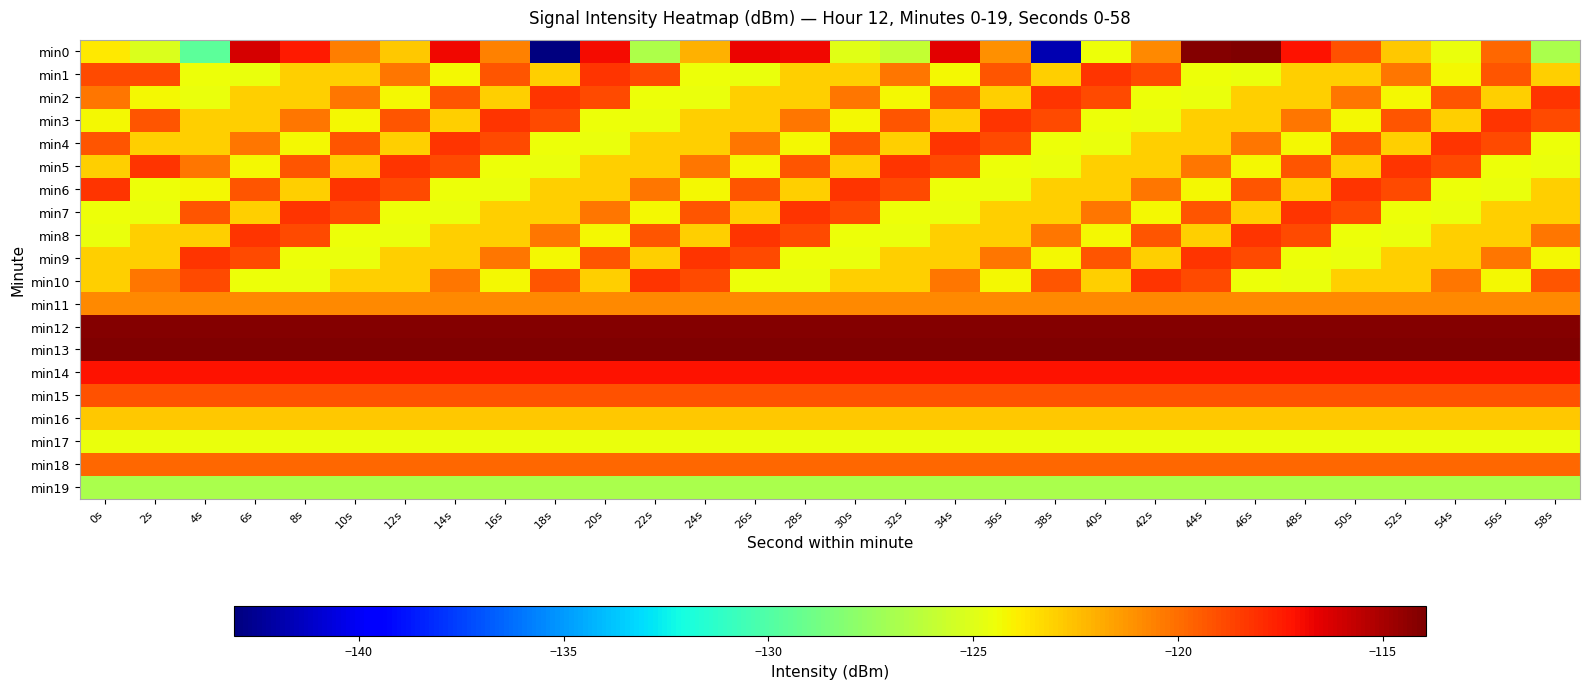

Reading right to left, transcribe all the data shown in this chart.

min0: 58s=-126.8	56s=-119.8	54s=-124.6	52s=-122.8	50s=-119.2	48s=-117.2	46s=-114.0	44s=-114.2	42s=-120.8	40s=-124.5	38s=-141.7	36s=-121.1	34s=-116.6	32s=-125.9	30s=-124.9	28s=-116.8	26s=-116.7	24s=-122.1	22s=-126.7	20s=-116.9	18s=-143.1	16s=-120.6	14s=-116.8	12s=-122.8	10s=-120.4	8s=-117.4	6s=-116.2	4s=-129.6	2s=-125.2	0s=-123.8
min1: 58s=-123.0	56s=-119.3	54s=-124.2	52s=-120.3	50s=-122.9	48s=-123.0	46s=-124.6	44s=-124.5	42s=-118.9	40s=-118.2	38s=-123.0	36s=-119.3	34s=-124.2	32s=-120.3	30s=-122.9	28s=-123.0	26s=-124.6	24s=-124.5	22s=-118.9	20s=-118.2	18s=-123.0	16s=-119.3	14s=-124.2	12s=-120.3	10s=-122.9	8s=-123.0	6s=-124.6	4s=-124.5	2s=-118.9	0s=-118.9
min2: 58s=-118.2	56s=-123.0	54s=-119.3	52s=-124.2	50s=-120.3	48s=-122.9	46s=-123.0	44s=-124.6	42s=-124.5	40s=-118.9	38s=-118.2	36s=-123.0	34s=-119.3	32s=-124.2	30s=-120.3	28s=-122.9	26s=-123.0	24s=-124.6	22s=-124.5	20s=-118.9	18s=-118.2	16s=-123.0	14s=-119.3	12s=-124.2	10s=-120.3	8s=-122.9	6s=-123.0	4s=-124.6	2s=-124.2	0s=-120.3
min3: 58s=-118.9	56s=-118.2	54s=-123.0	52s=-119.3	50s=-124.2	48s=-120.3	46s=-122.9	44s=-123.0	42s=-124.6	40s=-124.5	38s=-118.9	36s=-118.2	34s=-123.0	32s=-119.3	30s=-124.2	28s=-120.3	26s=-122.9	24s=-123.0	22s=-124.6	20s=-124.5	18s=-118.9	16s=-118.2	14s=-123.0	12s=-119.3	10s=-124.2	8s=-120.3	6s=-122.9	4s=-123.0	2s=-119.3	0s=-124.2
min4: 58s=-124.5	56s=-118.9	54s=-118.2	52s=-123.0	50s=-119.3	48s=-124.2	46s=-120.3	44s=-122.9	42s=-123.0	40s=-124.6	38s=-124.5	36s=-118.9	34s=-118.2	32s=-123.0	30s=-119.3	28s=-124.2	26s=-120.3	24s=-122.9	22s=-123.0	20s=-124.6	18s=-124.5	16s=-118.9	14s=-118.2	12s=-123.0	10s=-119.3	8s=-124.2	6s=-120.3	4s=-122.9	2s=-123.0	0s=-119.3
min5: 58s=-124.6	56s=-124.5	54s=-118.9	52s=-118.2	50s=-123.0	48s=-119.3	46s=-124.2	44s=-120.3	42s=-122.9	40s=-123.0	38s=-124.6	36s=-124.5	34s=-118.9	32s=-118.2	30s=-123.0	28s=-119.3	26s=-124.2	24s=-120.3	22s=-122.9	20s=-123.0	18s=-124.6	16s=-124.5	14s=-118.9	12s=-118.2	10s=-123.0	8s=-119.3	6s=-124.2	4s=-120.3	2s=-118.2	0s=-123.0
min6: 58s=-123.0	56s=-124.6	54s=-124.5	52s=-118.9	50s=-118.2	48s=-123.0	46s=-119.3	44s=-124.2	42s=-120.3	40s=-122.9	38s=-123.0	36s=-124.6	34s=-124.5	32s=-118.9	30s=-118.2	28s=-123.0	26s=-119.3	24s=-124.2	22s=-120.3	20s=-122.9	18s=-123.0	16s=-124.6	14s=-124.5	12s=-118.9	10s=-118.2	8s=-123.0	6s=-119.3	4s=-124.2	2s=-124.5	0s=-118.2
min7: 58s=-122.9	56s=-123.0	54s=-124.6	52s=-124.5	50s=-118.9	48s=-118.2	46s=-123.0	44s=-119.3	42s=-124.2	40s=-120.3	38s=-122.9	36s=-123.0	34s=-124.6	32s=-124.5	30s=-118.9	28s=-118.2	26s=-123.0	24s=-119.3	22s=-124.2	20s=-120.3	18s=-122.9	16s=-123.0	14s=-124.6	12s=-124.5	10s=-118.9	8s=-118.2	6s=-123.0	4s=-119.3	2s=-124.6	0s=-124.5
min8: 58s=-120.3	56s=-122.9	54s=-123.0	52s=-124.6	50s=-124.5	48s=-118.9	46s=-118.2	44s=-123.0	42s=-119.3	40s=-124.2	38s=-120.3	36s=-122.9	34s=-123.0	32s=-124.6	30s=-124.5	28s=-118.9	26s=-118.2	24s=-123.0	22s=-119.3	20s=-124.2	18s=-120.3	16s=-122.9	14s=-123.0	12s=-124.6	10s=-124.5	8s=-118.9	6s=-118.2	4s=-123.0	2s=-123.0	0s=-124.6
min9: 58s=-124.2	56s=-120.3	54s=-122.9	52s=-123.0	50s=-124.6	48s=-124.5	46s=-118.9	44s=-118.2	42s=-123.0	40s=-119.3	38s=-124.2	36s=-120.3	34s=-122.9	32s=-123.0	30s=-124.6	28s=-124.5	26s=-118.9	24s=-118.2	22s=-123.0	20s=-119.3	18s=-124.2	16s=-120.3	14s=-122.9	12s=-123.0	10s=-124.6	8s=-124.5	6s=-118.9	4s=-118.2	2s=-122.9	0s=-123.0
min10: 58s=-119.3	56s=-124.2	54s=-120.3	52s=-122.9	50s=-123.0	48s=-124.6	46s=-124.5	44s=-118.9	42s=-118.2	40s=-123.0	38s=-119.3	36s=-124.2	34s=-120.3	32s=-122.9	30s=-123.0	28s=-124.6	26s=-124.5	24s=-118.9	22s=-118.2	20s=-123.0	18s=-119.3	16s=-124.2	14s=-120.3	12s=-122.9	10s=-123.0	8s=-124.6	6s=-124.5	4s=-118.9	2s=-120.3	0s=-122.9
min11: 58s=-120.8	56s=-120.8	54s=-120.8	52s=-120.8	50s=-120.8	48s=-120.8	46s=-120.8	44s=-120.8	42s=-120.8	40s=-120.8	38s=-120.8	36s=-120.8	34s=-120.8	32s=-120.8	30s=-120.8	28s=-120.8	26s=-120.8	24s=-120.8	22s=-120.8	20s=-120.8	18s=-120.8	16s=-120.8	14s=-120.8	12s=-120.8	10s=-120.8	8s=-120.8	6s=-120.8	4s=-120.8	2s=-120.8	0s=-120.8
min12: 58s=-114.2	56s=-114.2	54s=-114.2	52s=-114.2	50s=-114.2	48s=-114.2	46s=-114.2	44s=-114.2	42s=-114.2	40s=-114.2	38s=-114.2	36s=-114.2	34s=-114.2	32s=-114.2	30s=-114.2	28s=-114.2	26s=-114.2	24s=-114.2	22s=-114.2	20s=-114.2	18s=-114.2	16s=-114.2	14s=-114.2	12s=-114.2	10s=-114.2	8s=-114.2	6s=-114.2	4s=-114.2	2s=-114.2	0s=-114.2
min13: 58s=-114.0	56s=-114.0	54s=-114.0	52s=-114.0	50s=-114.0	48s=-114.0	46s=-114.0	44s=-114.0	42s=-114.0	40s=-114.0	38s=-114.0	36s=-114.0	34s=-114.0	32s=-114.0	30s=-114.0	28s=-114.0	26s=-114.0	24s=-114.0	22s=-114.0	20s=-114.0	18s=-114.0	16s=-114.0	14s=-114.0	12s=-114.0	10s=-114.0	8s=-114.0	6s=-114.0	4s=-114.0	2s=-114.0	0s=-114.0
min14: 58s=-117.2	56s=-117.2	54s=-117.2	52s=-117.2	50s=-117.2	48s=-117.2	46s=-117.2	44s=-117.2	42s=-117.2	40s=-117.2	38s=-117.2	36s=-117.2	34s=-117.2	32s=-117.2	30s=-117.2	28s=-117.2	26s=-117.2	24s=-117.2	22s=-117.2	20s=-117.2	18s=-117.2	16s=-117.2	14s=-117.2	12s=-117.2	10s=-117.2	8s=-117.2	6s=-117.2	4s=-117.2	2s=-117.2	0s=-117.2
min15: 58s=-119.2	56s=-119.2	54s=-119.2	52s=-119.2	50s=-119.2	48s=-119.2	46s=-119.2	44s=-119.2	42s=-119.2	40s=-119.2	38s=-119.2	36s=-119.2	34s=-119.2	32s=-119.2	30s=-119.2	28s=-119.2	26s=-119.2	24s=-119.2	22s=-119.2	20s=-119.2	18s=-119.2	16s=-119.2	14s=-119.2	12s=-119.2	10s=-119.2	8s=-119.2	6s=-119.2	4s=-119.2	2s=-119.2	0s=-119.2
min16: 58s=-122.8	56s=-122.8	54s=-122.8	52s=-122.8	50s=-122.8	48s=-122.8	46s=-122.8	44s=-122.8	42s=-122.8	40s=-122.8	38s=-122.8	36s=-122.8	34s=-122.8	32s=-122.8	30s=-122.8	28s=-122.8	26s=-122.8	24s=-122.8	22s=-122.8	20s=-122.8	18s=-122.8	16s=-122.8	14s=-122.8	12s=-122.8	10s=-122.8	8s=-122.8	6s=-122.8	4s=-122.8	2s=-122.8	0s=-122.8
min17: 58s=-124.6	56s=-124.6	54s=-124.6	52s=-124.6	50s=-124.6	48s=-124.6	46s=-124.6	44s=-124.6	42s=-124.6	40s=-124.6	38s=-124.6	36s=-124.6	34s=-124.6	32s=-124.6	30s=-124.6	28s=-124.6	26s=-124.6	24s=-124.6	22s=-124.6	20s=-124.6	18s=-124.6	16s=-124.6	14s=-124.6	12s=-124.6	10s=-124.6	8s=-124.6	6s=-124.6	4s=-124.6	2s=-124.6	0s=-124.6
min18: 58s=-119.8	56s=-119.8	54s=-119.8	52s=-119.8	50s=-119.8	48s=-119.8	46s=-119.8	44s=-119.8	42s=-119.8	40s=-119.8	38s=-119.8	36s=-119.8	34s=-119.8	32s=-119.8	30s=-119.8	28s=-119.8	26s=-119.8	24s=-119.8	22s=-119.8	20s=-119.8	18s=-119.8	16s=-119.8	14s=-119.8	12s=-119.8	10s=-119.8	8s=-119.8	6s=-119.8	4s=-119.8	2s=-119.8	0s=-119.8
min19: 58s=-126.8	56s=-126.8	54s=-126.8	52s=-126.8	50s=-126.8	48s=-126.8	46s=-126.8	44s=-126.8	42s=-126.8	40s=-126.8	38s=-126.8	36s=-126.8	34s=-126.8	32s=-126.8	30s=-126.8	28s=-126.8	26s=-126.8	24s=-126.8	22s=-126.8	20s=-126.8	18s=-126.8	16s=-126.8	14s=-126.8	12s=-126.8	10s=-126.8	8s=-126.8	6s=-126.8	4s=-126.8	2s=-126.8	0s=-126.8